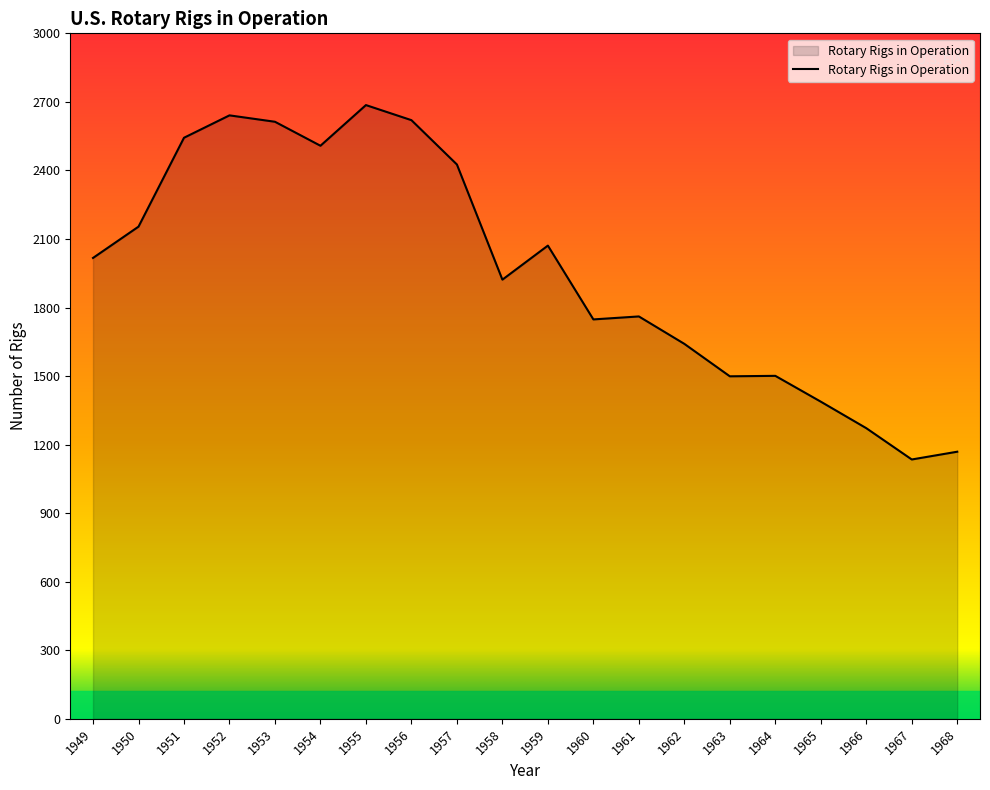

Approximately how many times larger is the value at 1965 compared to 1960?

0.8